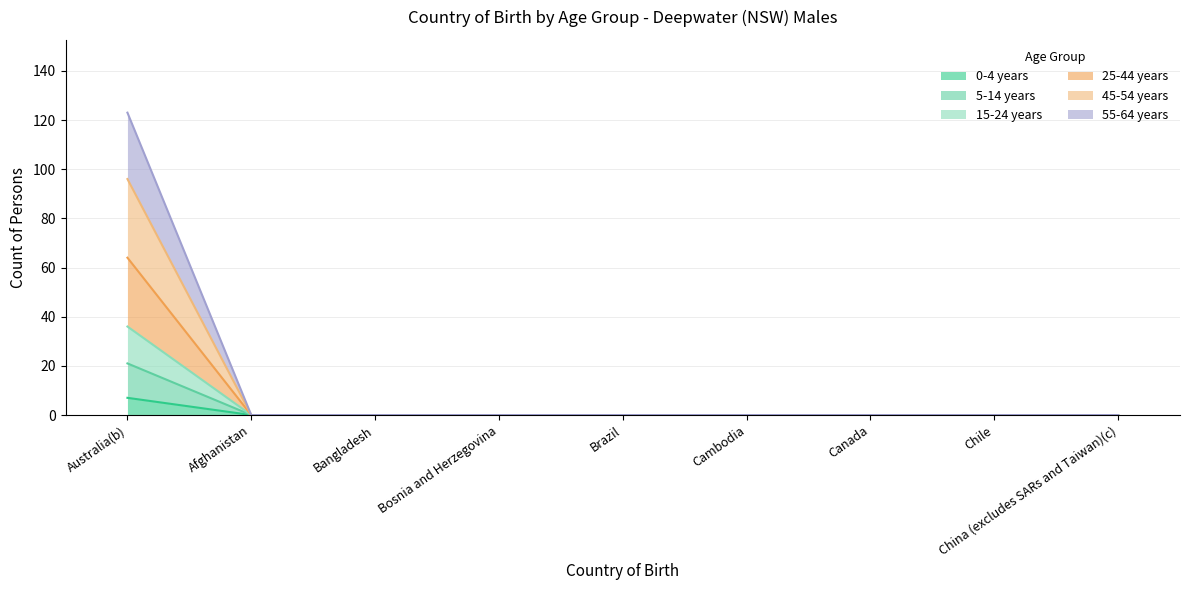

True or false: 0-4 years and 45-54 years intersect in this chart.

False